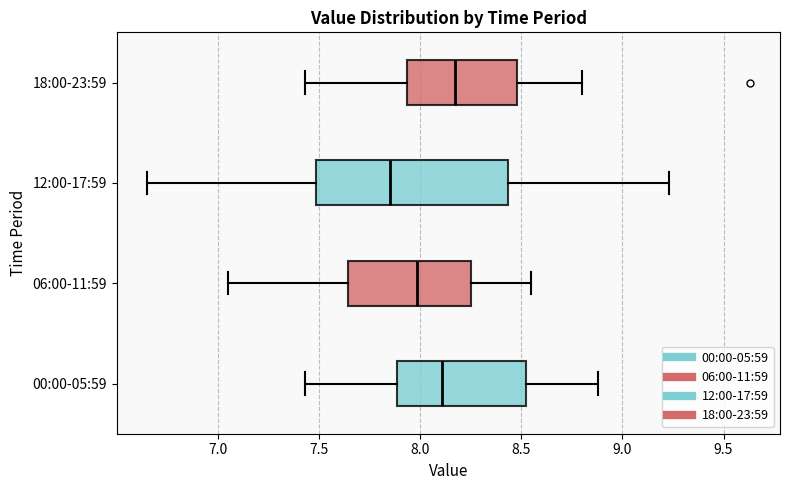

Which box's median line is the furthest to the left?

12:00-17:59